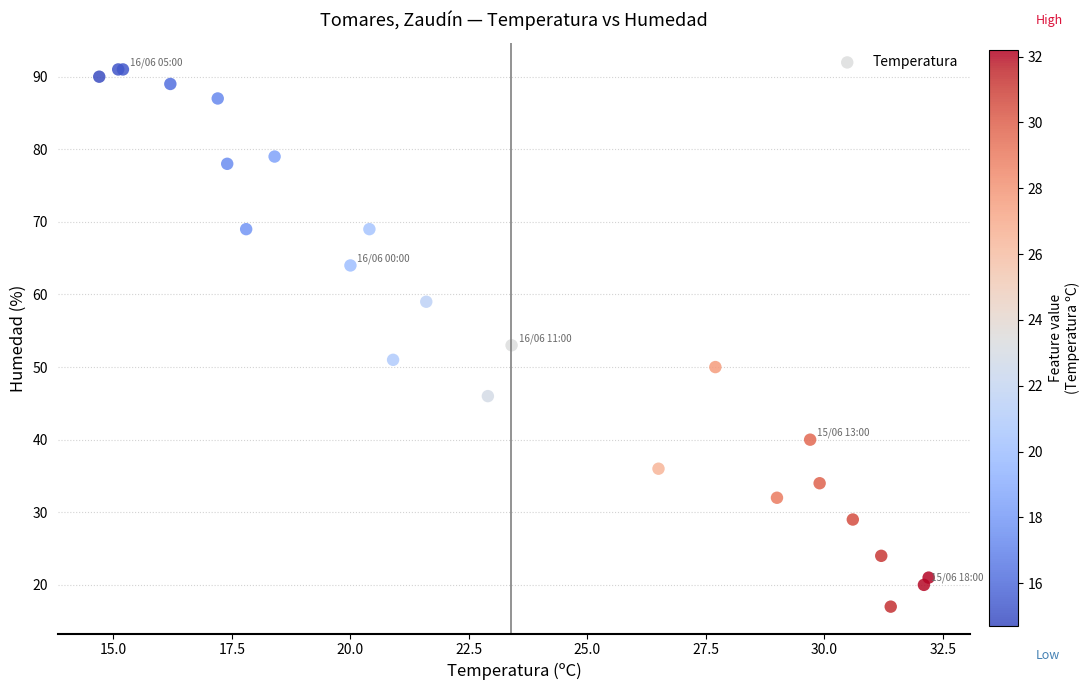

What Y value in the scatter plot is closest to 54?

53